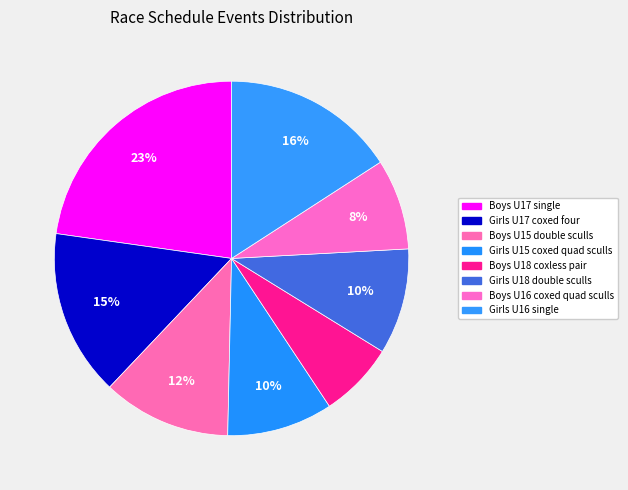

What percentage is the Boys U18 coxless pair slice, to the nearest percent?

7%